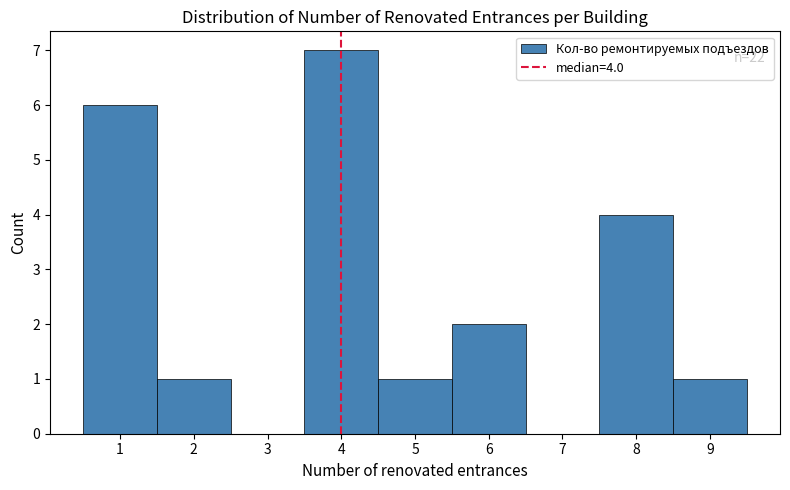

Over which range of the x-axis is the bar tallest?

3.5 to 4.5